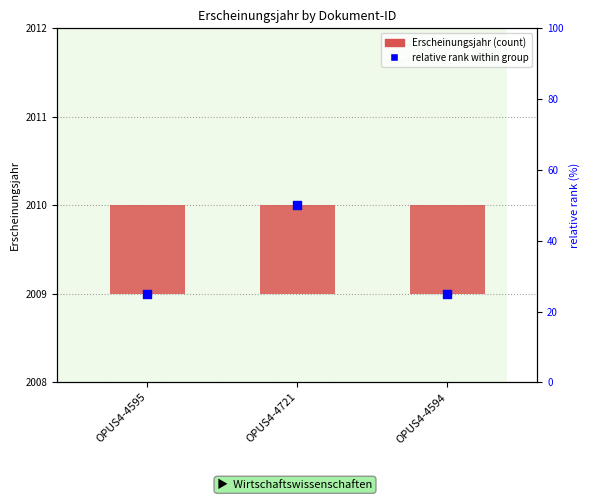

What is the total value across all series at OPUS4-4594?

26